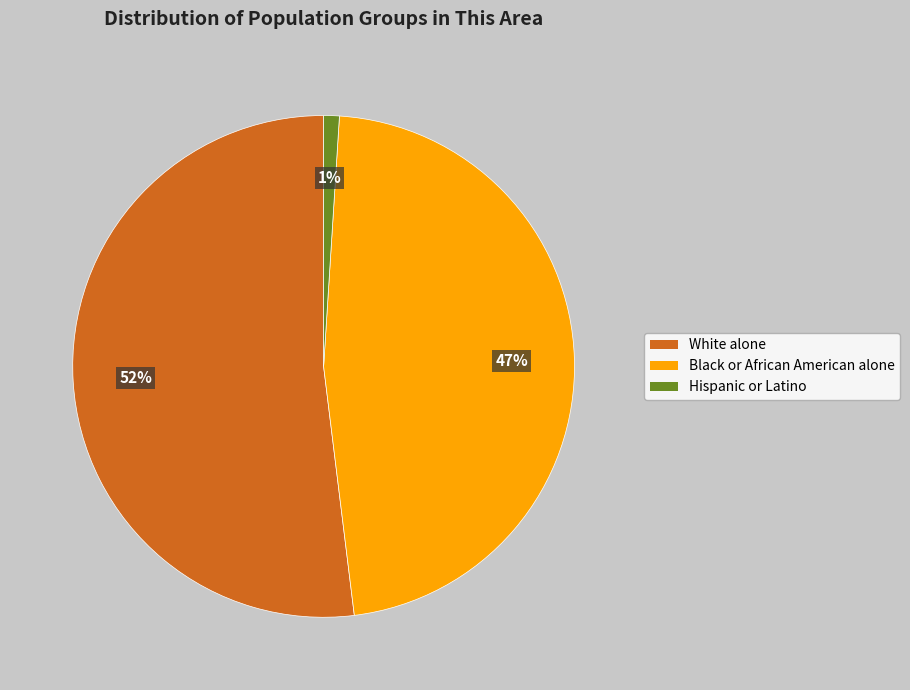

Approximately how many times larger is the value at White alone compared to Black or African American alone?

1.1